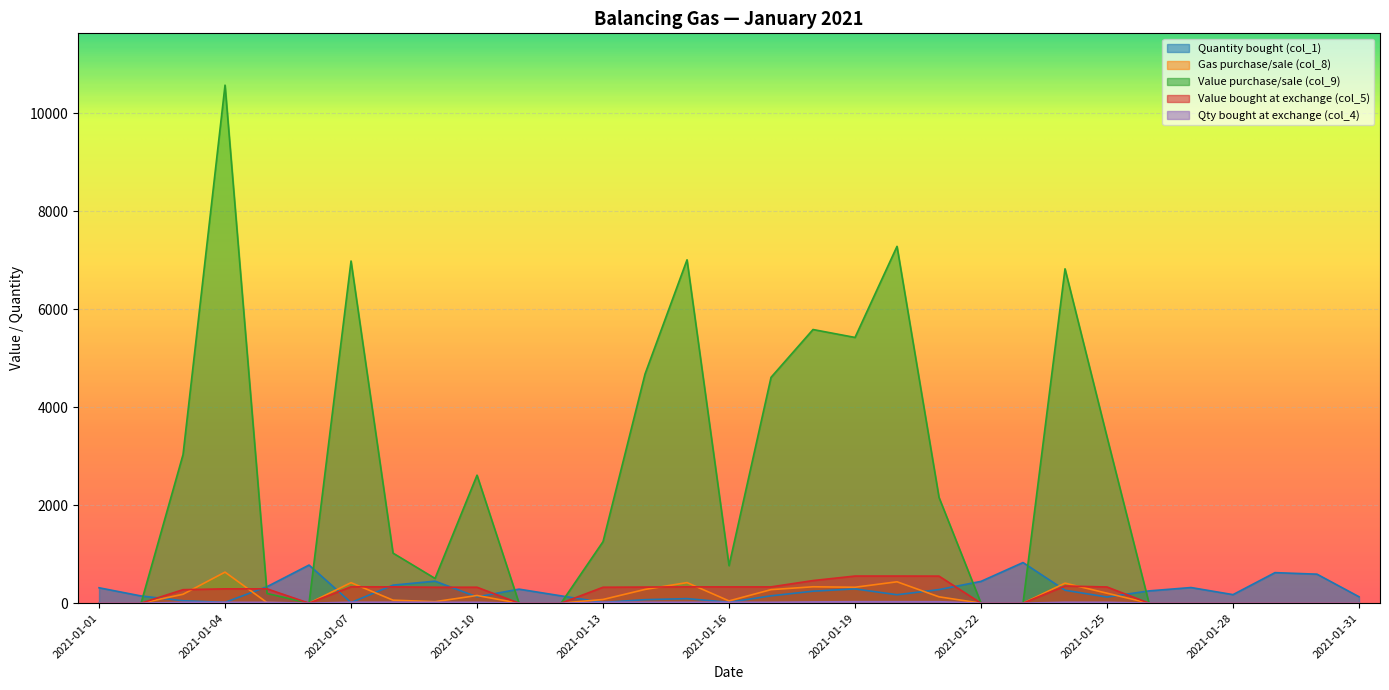

Which series ends up on top after the final intersection of Gas purchase/sale (col_8) and Quantity bought (col_1)?

Quantity bought (col_1)